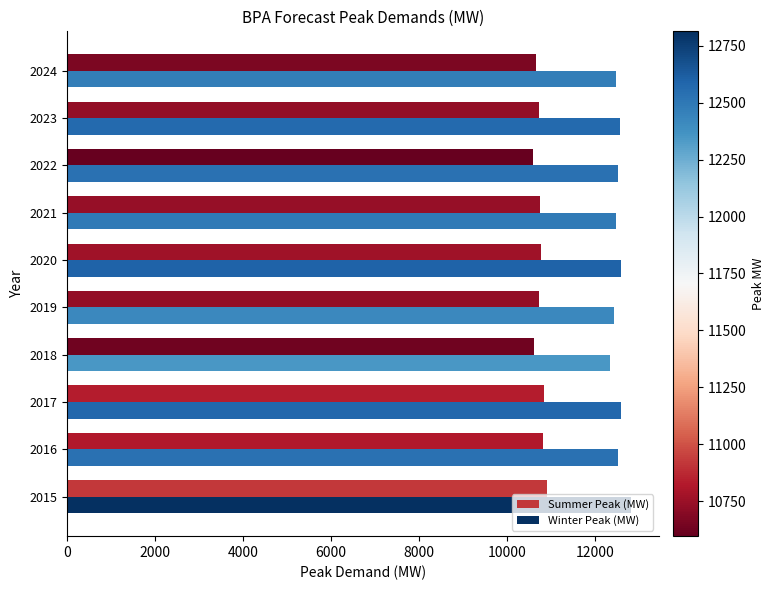

The Summer Peak (MW) series shows 3337 at 2019. True or false?

False